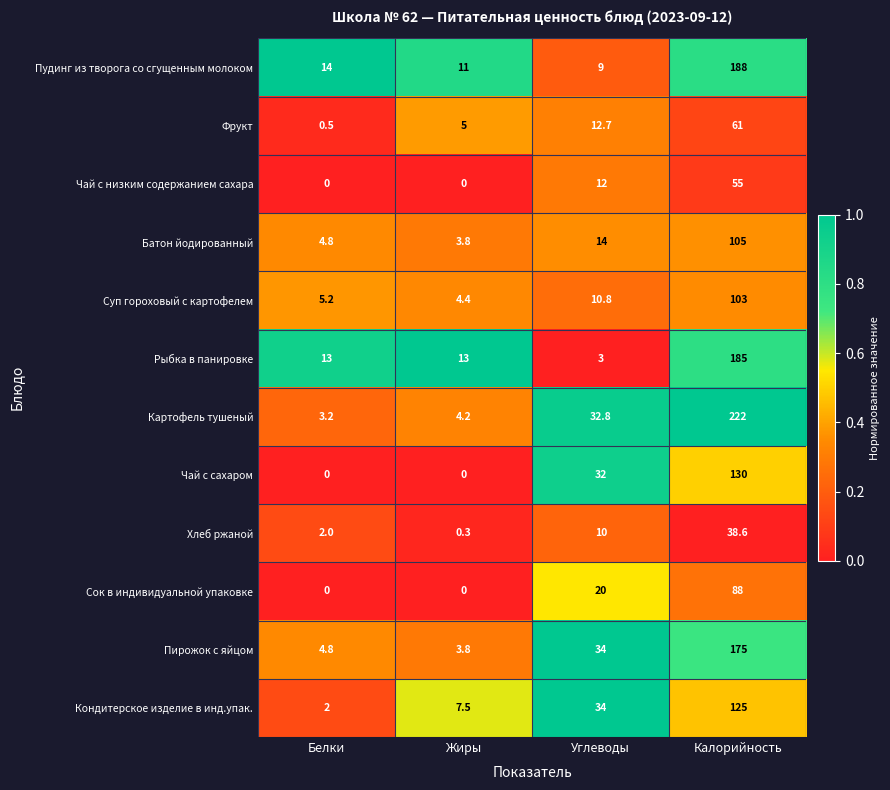

Between Белки and Жиры, which series saw the biggest shift?

Кондитерское изделие в инд.упак.